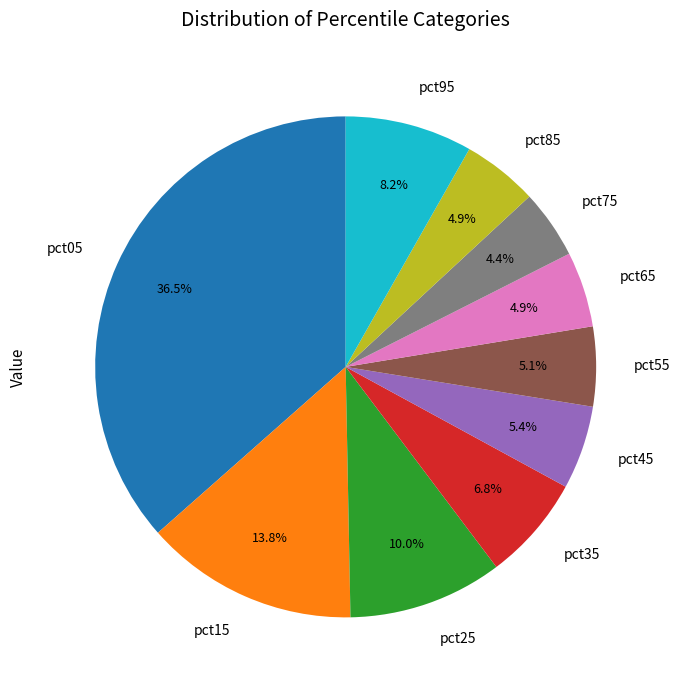

How many segments does this pie chart have?

10